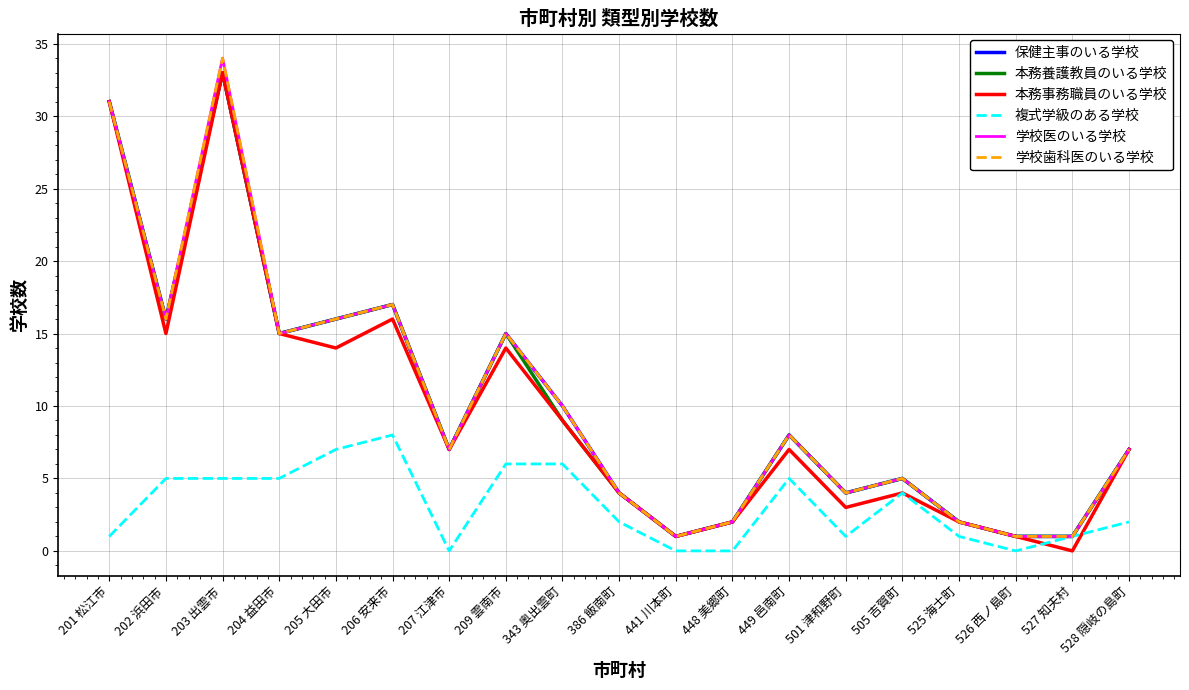

Does the chart have visible grid lines?

Yes